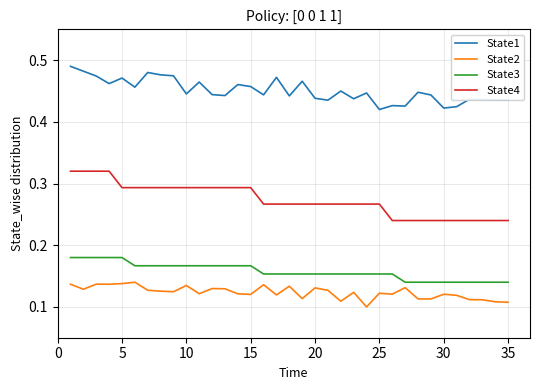

Rank the series by their maximum value, from lowest to highest.

State2, State3, State4, State1